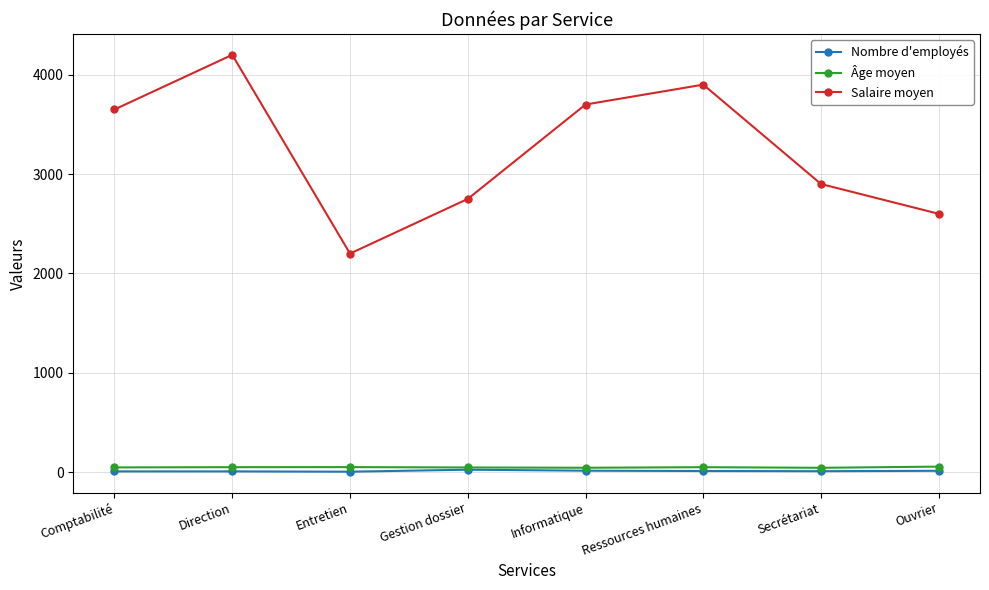

Between Entretien and Informatique, which series saw the biggest shift?

Salaire moyen